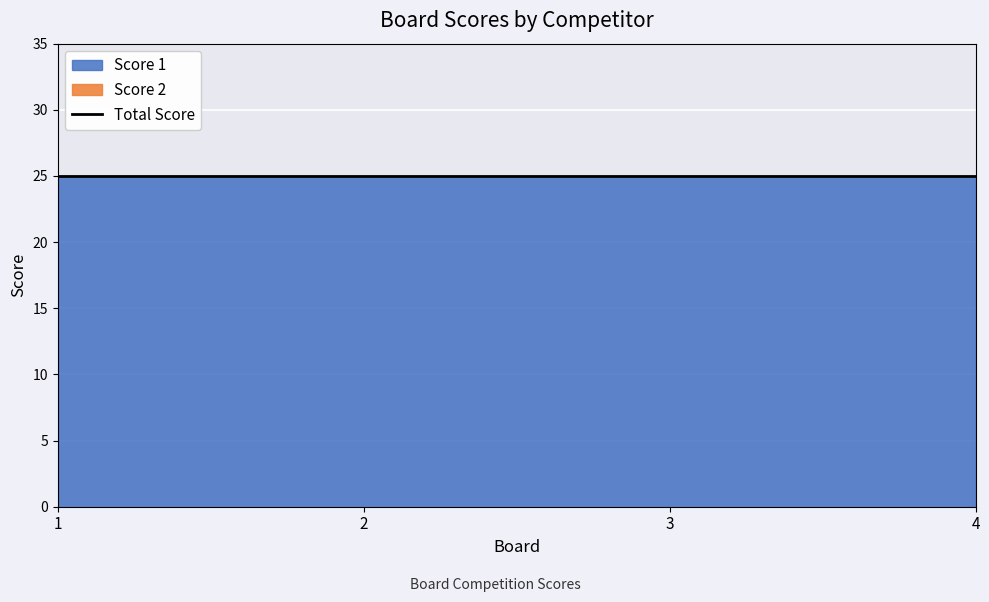

Reading right to left, what are all the values shown in this chart?

Score 1: 4=25	3=25	2=25	1=25
Score 2: 4=0	3=0	2=0	1=0